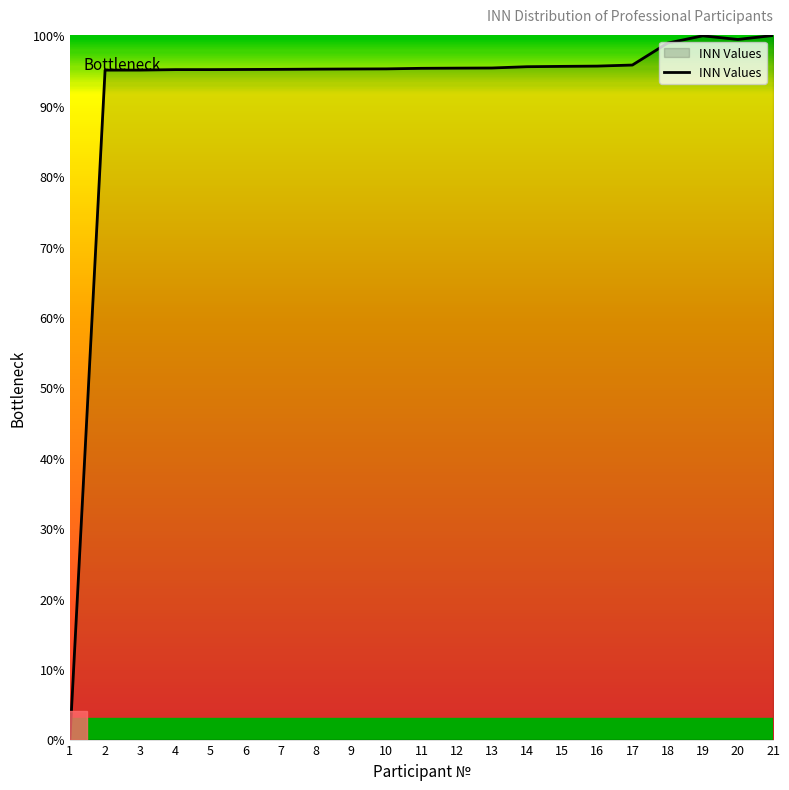

Is it true that the value at 6 is 134.9?

False